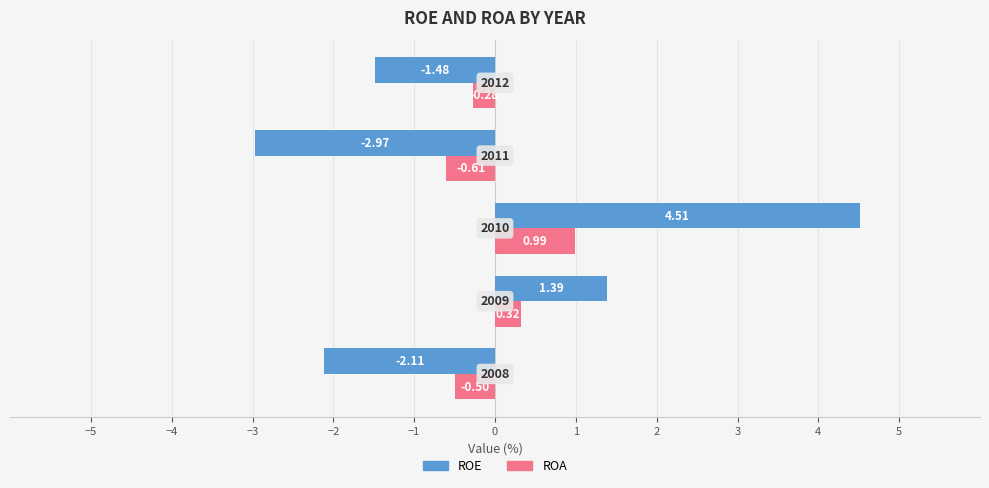

List the series in order of their peak value, highest first.

ROE, ROA